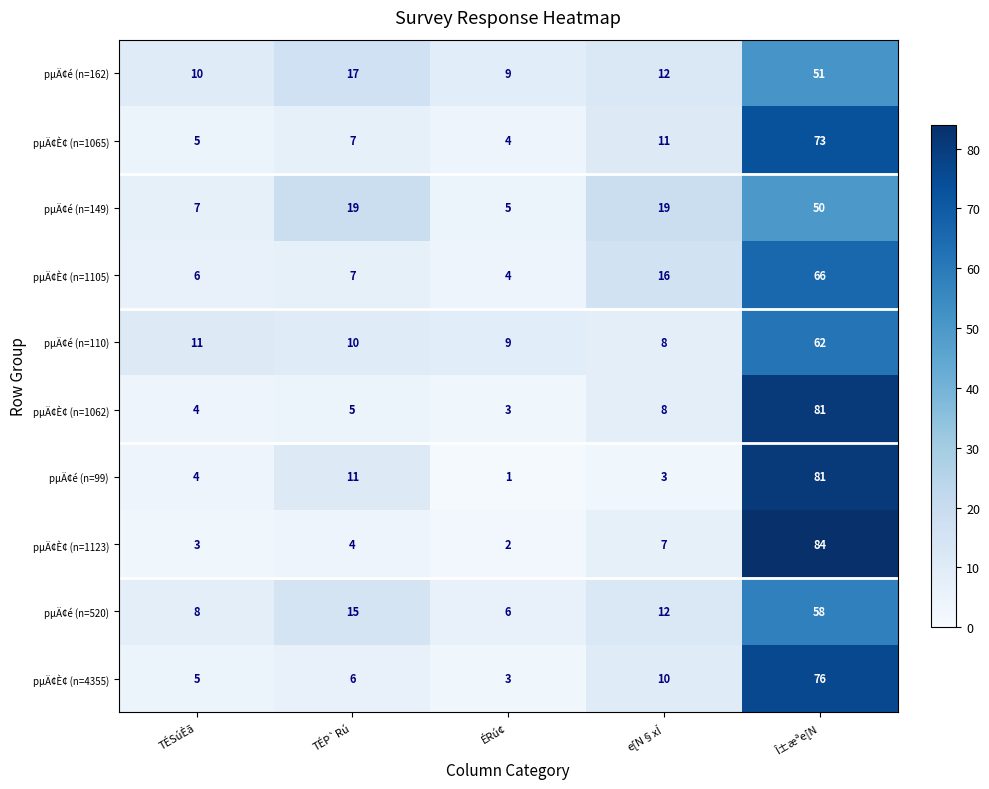

Which category has the lowest value across all series?

ÉRú¢